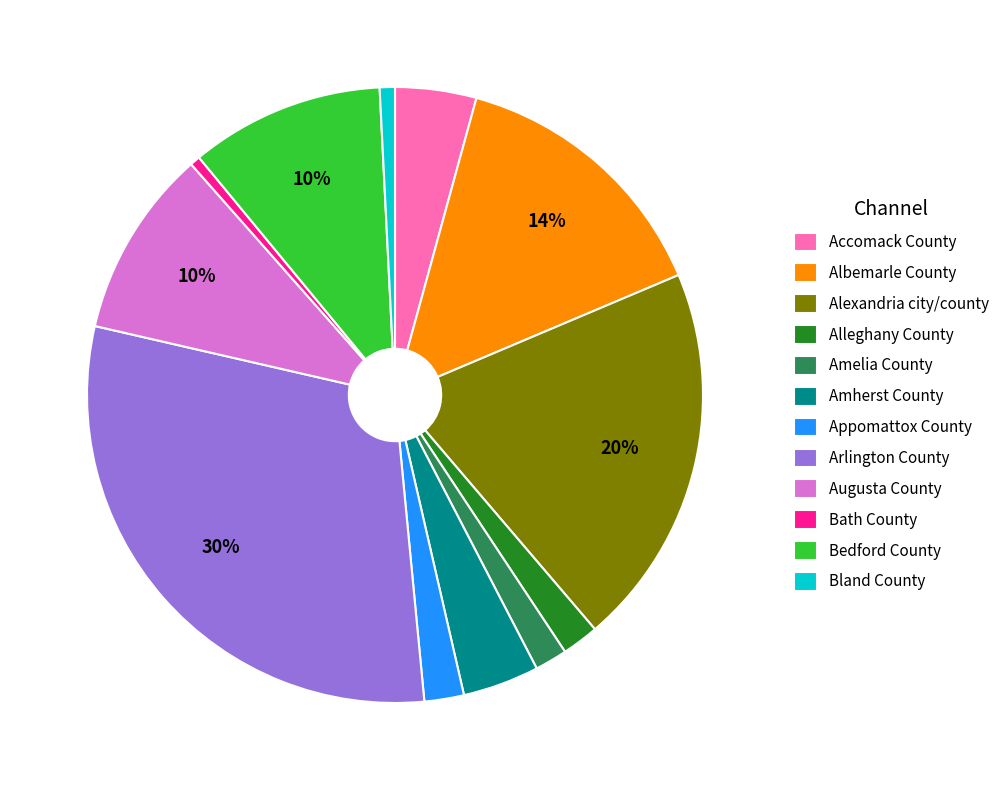

Which has a higher value, Accomack County or Bath County?

Accomack County